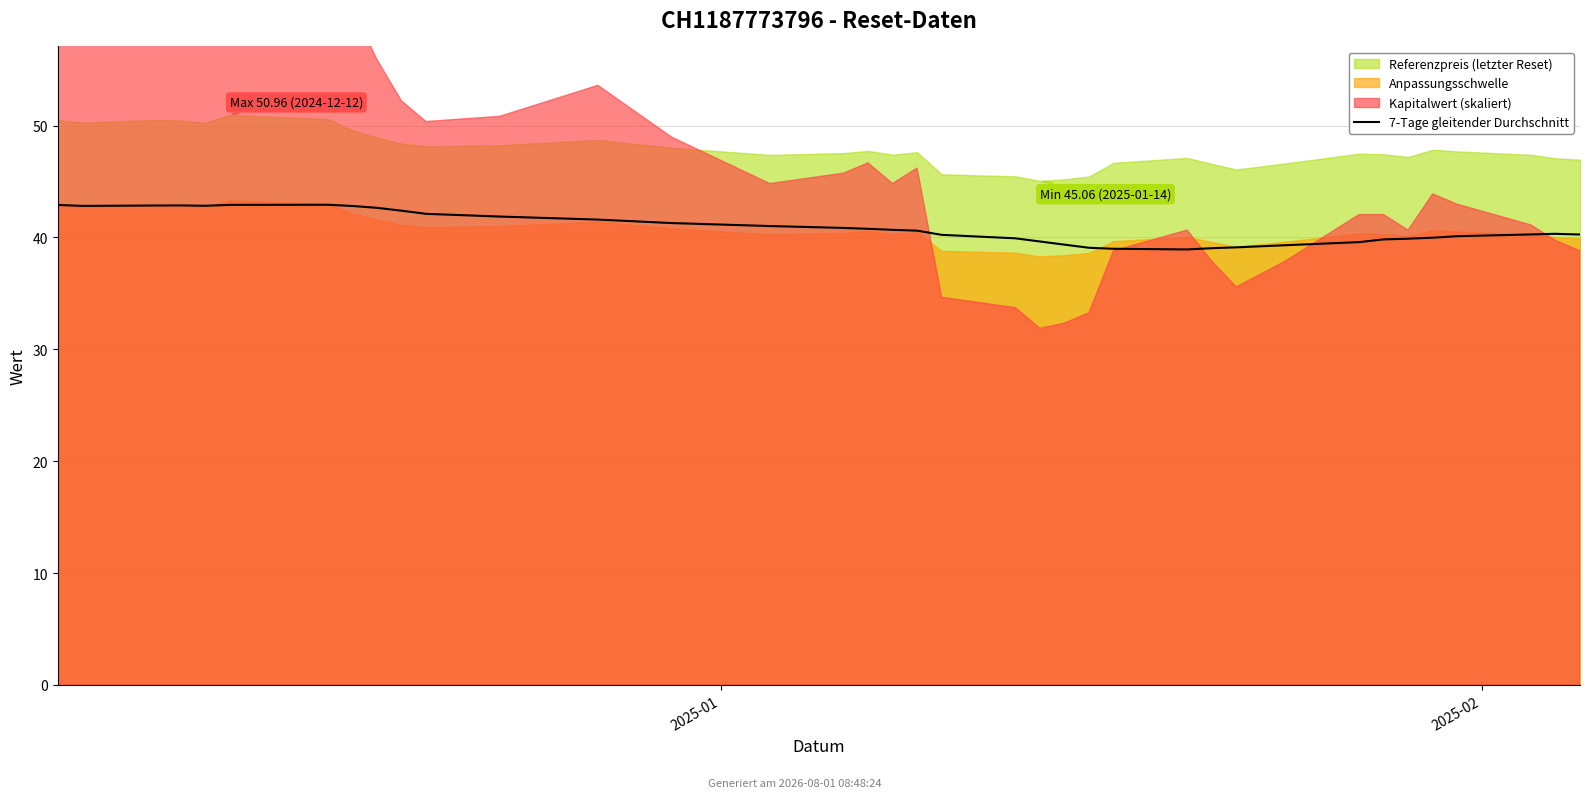

Where is the first local maximum?

3